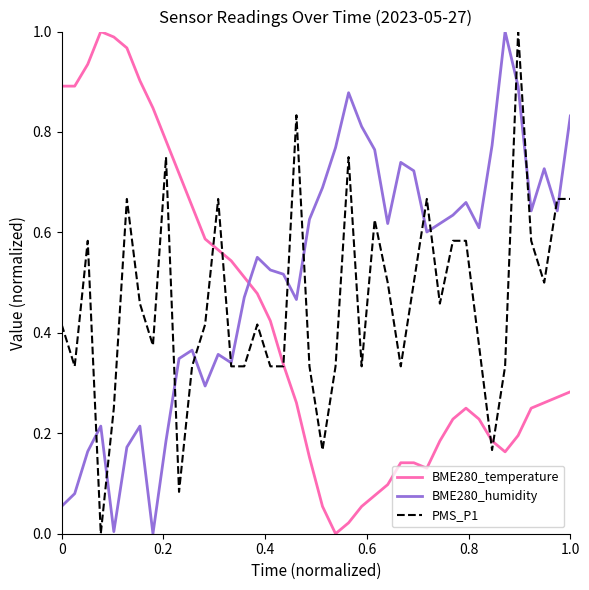

Which series has the largest total across all categories?

BME280_humidity